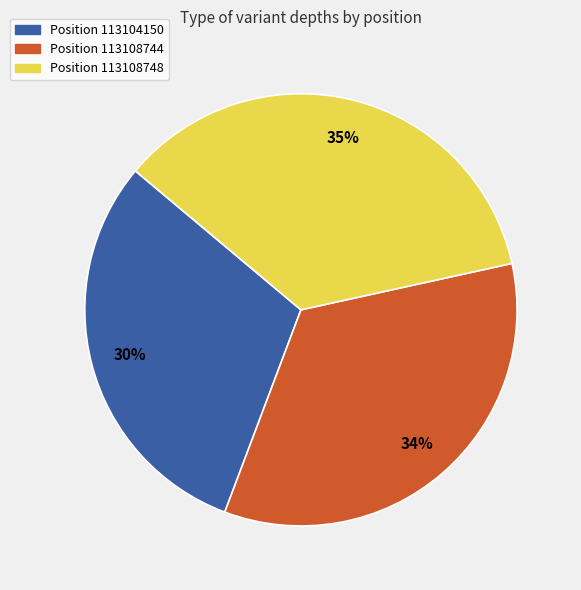

Which slice is the smallest?

Position 113104150